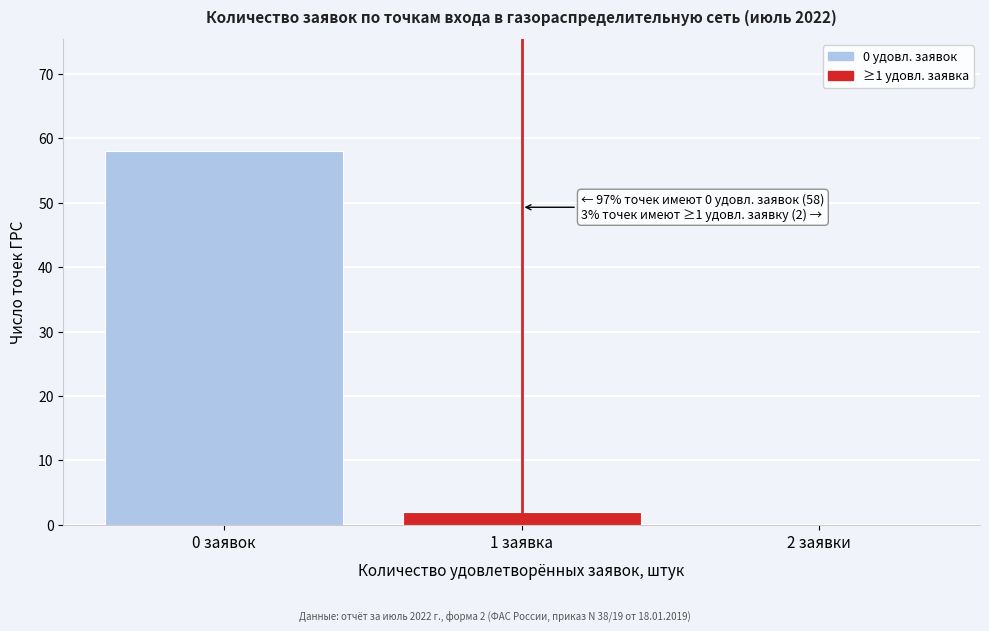

Reading right to left, extract all data points from this chart.

2 заявки=0	1 заявка=2	0 заявок=58